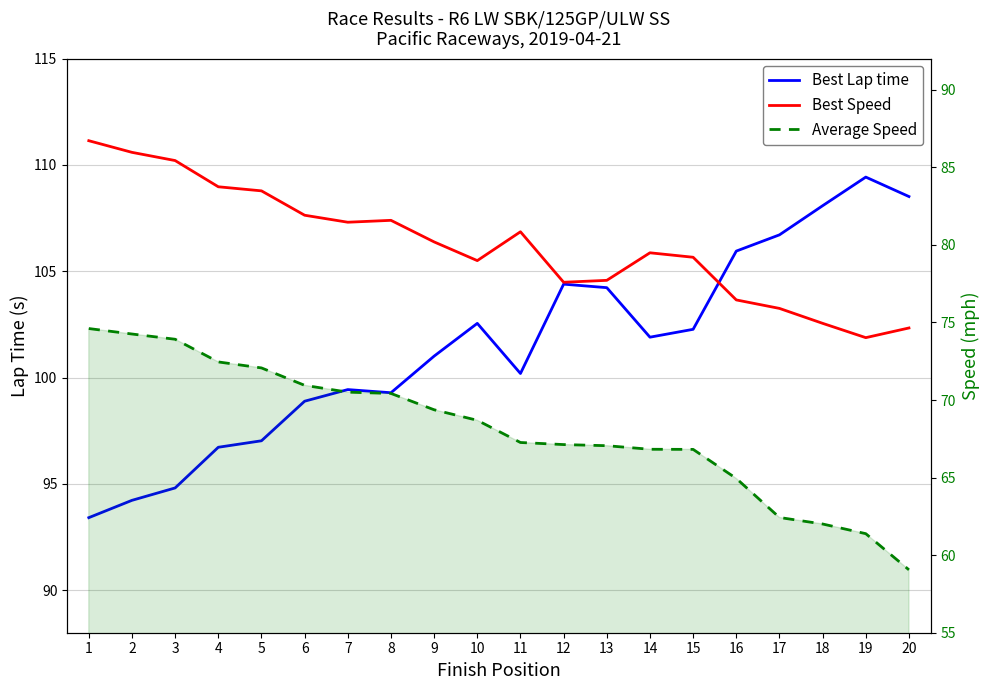

Reading left to right, what are all the values shown in this chart?

Best Lap time: 1=93.4	2=94.2	3=94.8	4=96.7	5=97.0	6=98.9	7=99.4	8=99.3	9=101.0	10=102.6	11=100.2	12=104.4	13=104.2	14=101.9	15=102.3	16=106.0	17=106.7	18=108.1	19=109.4	20=108.5
Best Speed: 1=86.7	2=86.0	3=85.4	4=83.7	5=83.5	6=81.9	7=81.5	8=81.6	9=80.2	10=79.0	11=80.8	12=77.6	13=77.7	14=79.5	15=79.2	16=76.5	17=75.9	18=74.9	19=74.0	20=74.6
Average Speed: 1=74.6	2=74.3	3=73.9	4=72.5	5=72.1	6=70.9	7=70.5	8=70.4	9=69.4	10=68.7	11=67.3	12=67.1	13=67.1	14=66.8	15=66.8	16=64.9	17=62.4	18=62.0	19=61.4	20=59.1